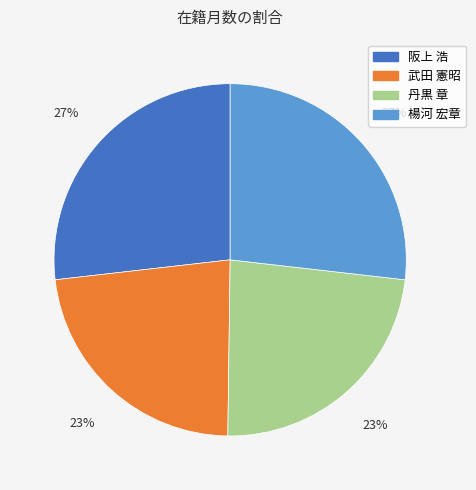

Is 武田 憲昭 the majority of the pie?

No